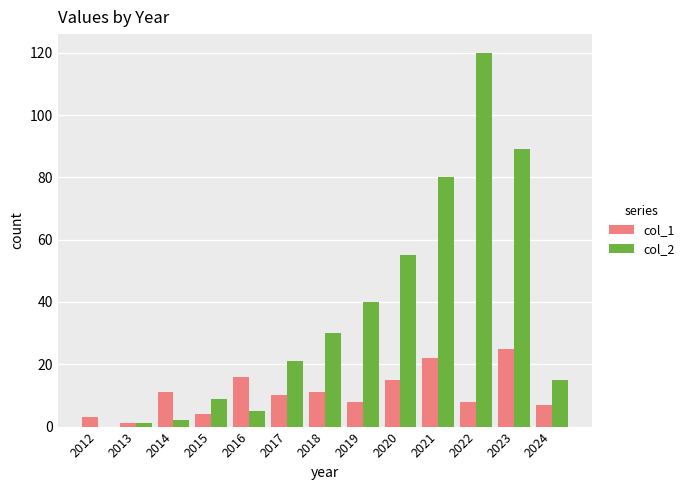

How many groups of bars are there?

13